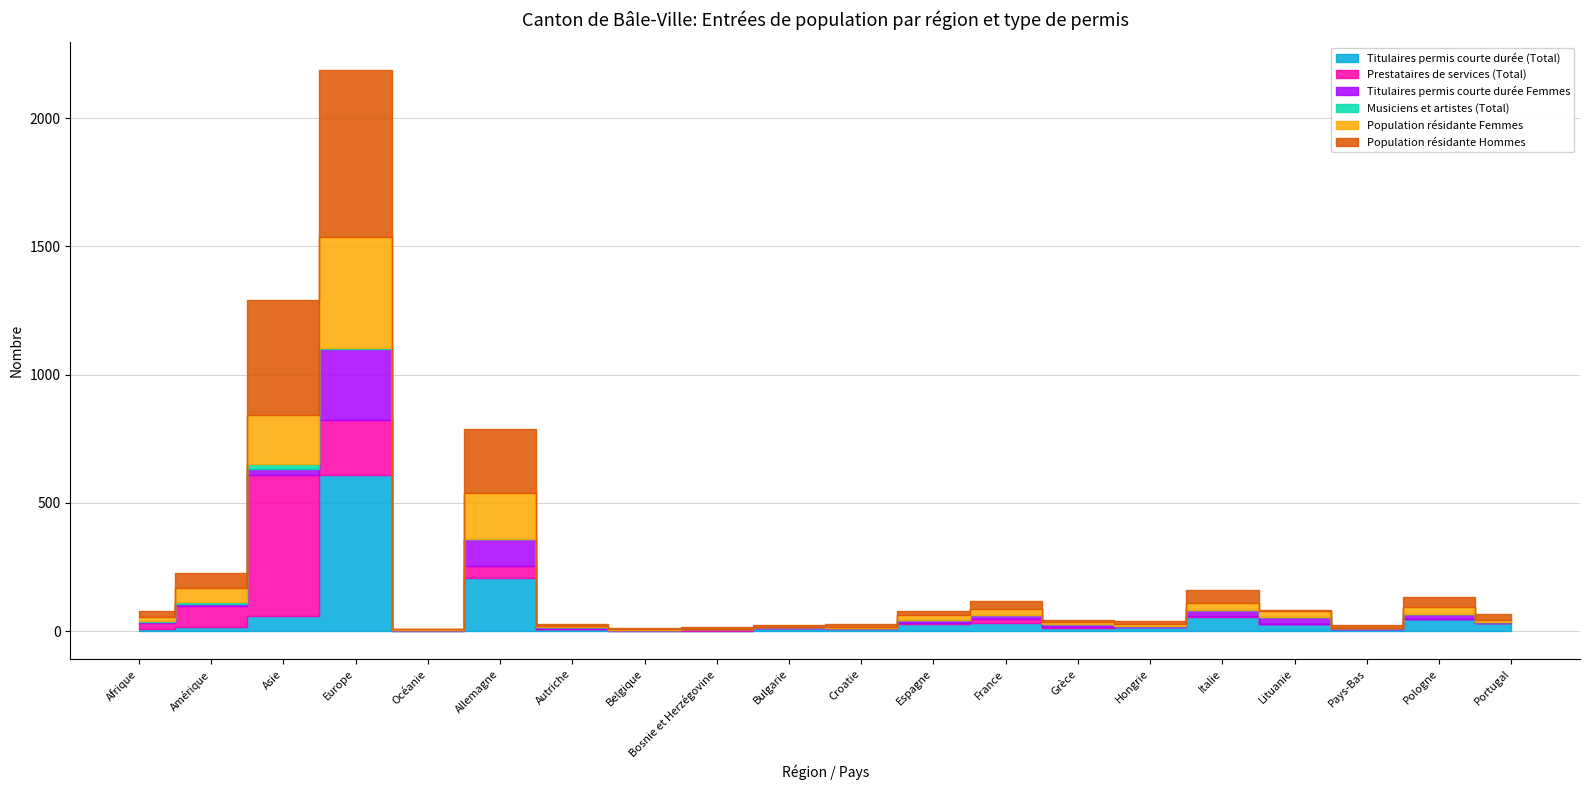

At which label does Titulaires permis courte durée (Total) first exceed 16?

Asie